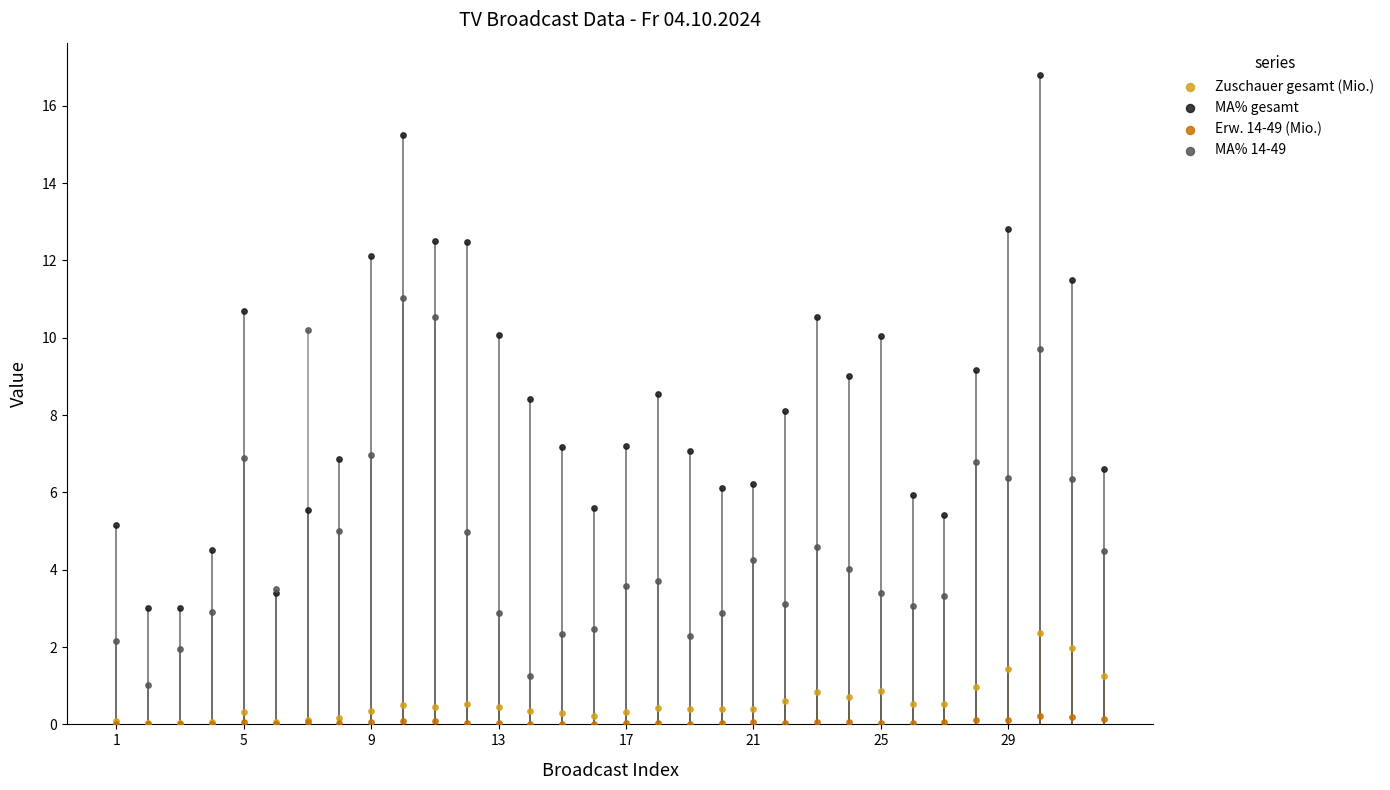

Which series reaches the minimum Y coordinate?

Erw. 14-49 (Mio.)